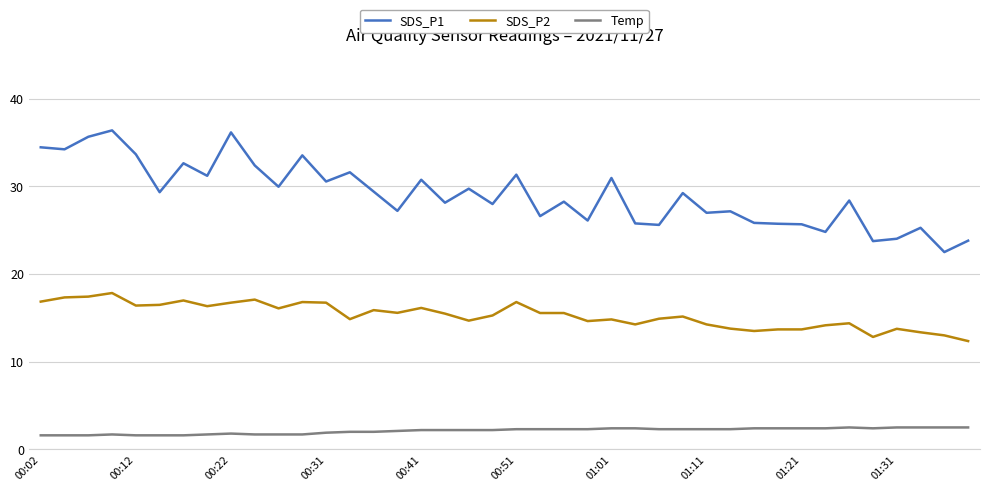

What is the average value of the SDS_P2 series?

15.3